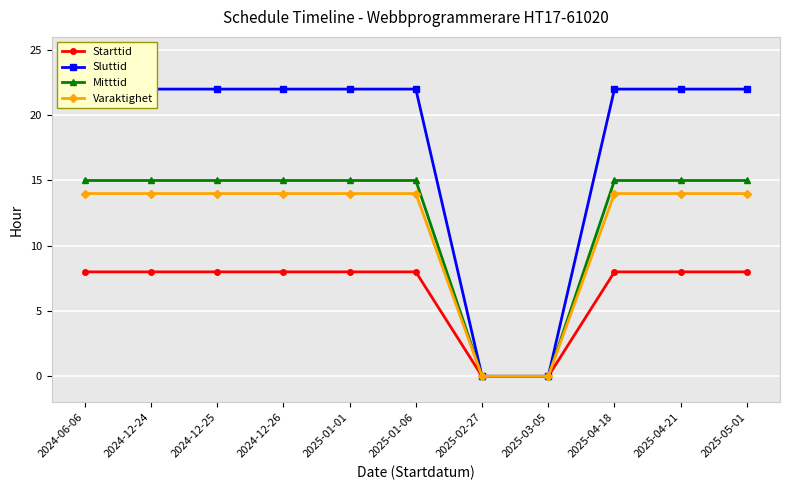

How many lines are shown in the chart?

4